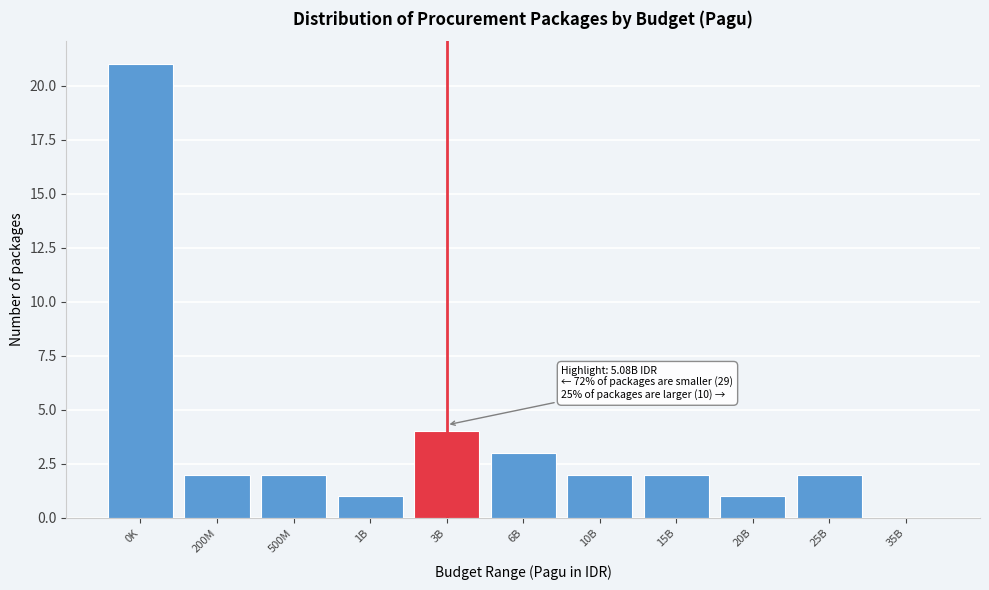

Reading left to right, extract all data points from this chart.

0K=21	200M=2	500M=2	1B=1	3B=4	6B=3	10B=2	15B=2	20B=1	25B=2	35B=0